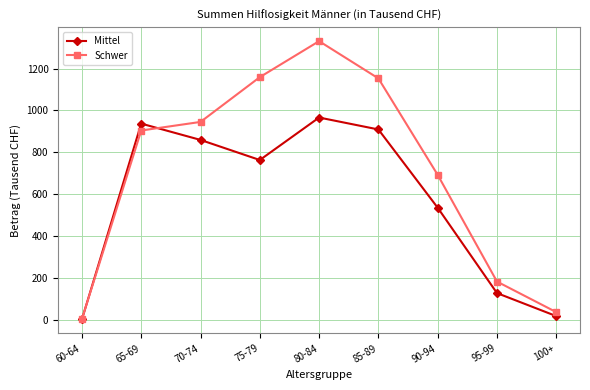

What is the value of the Mittel point at the 6th from the left?

909